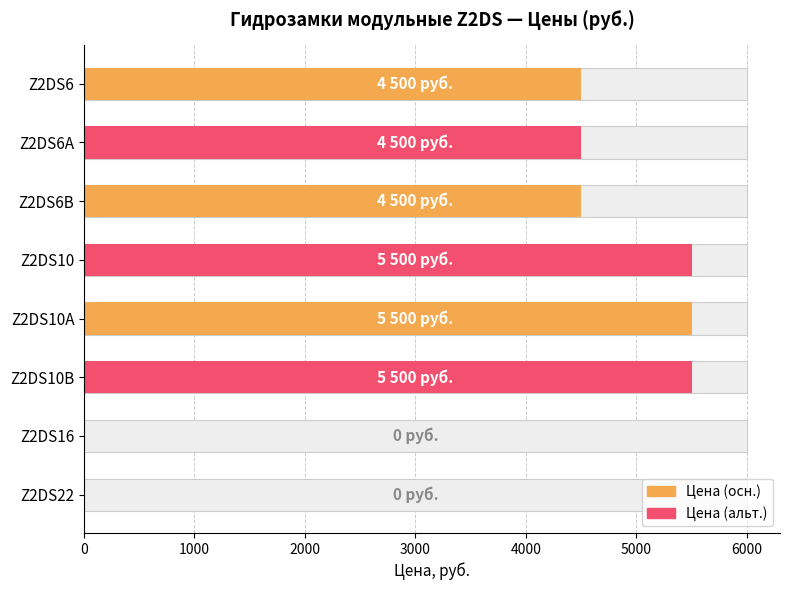

What is the difference between the second highest and minimum values in the Цена (альт.) series?

5500